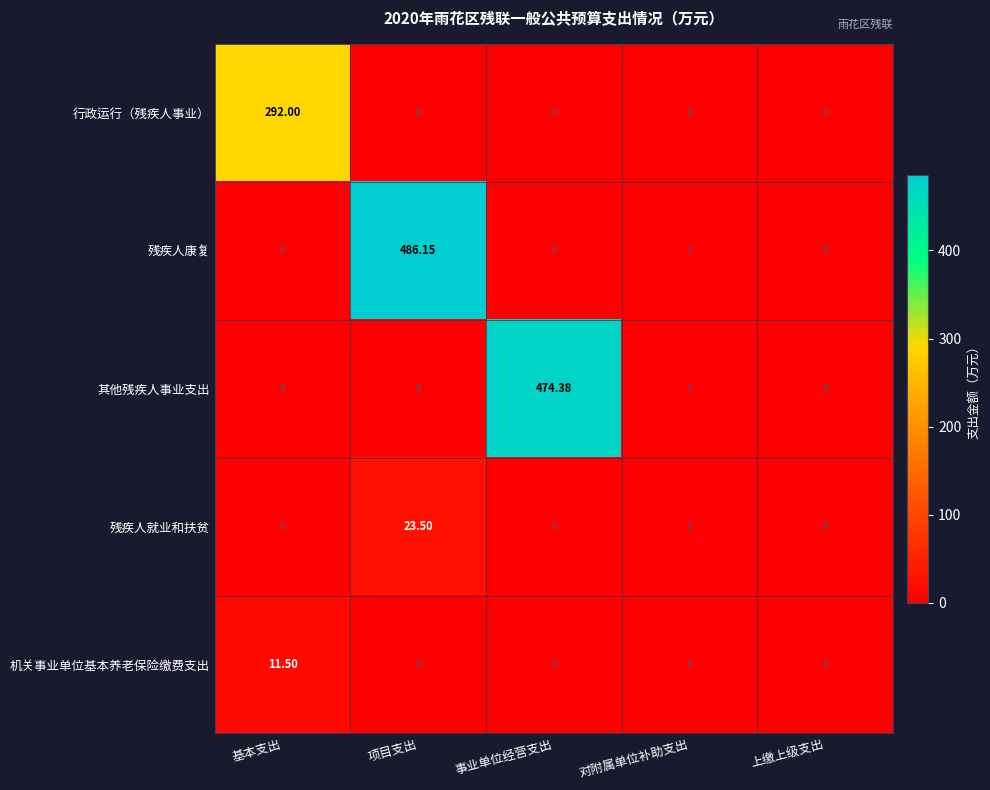

At which category is the sum across all series the highest?

项目支出